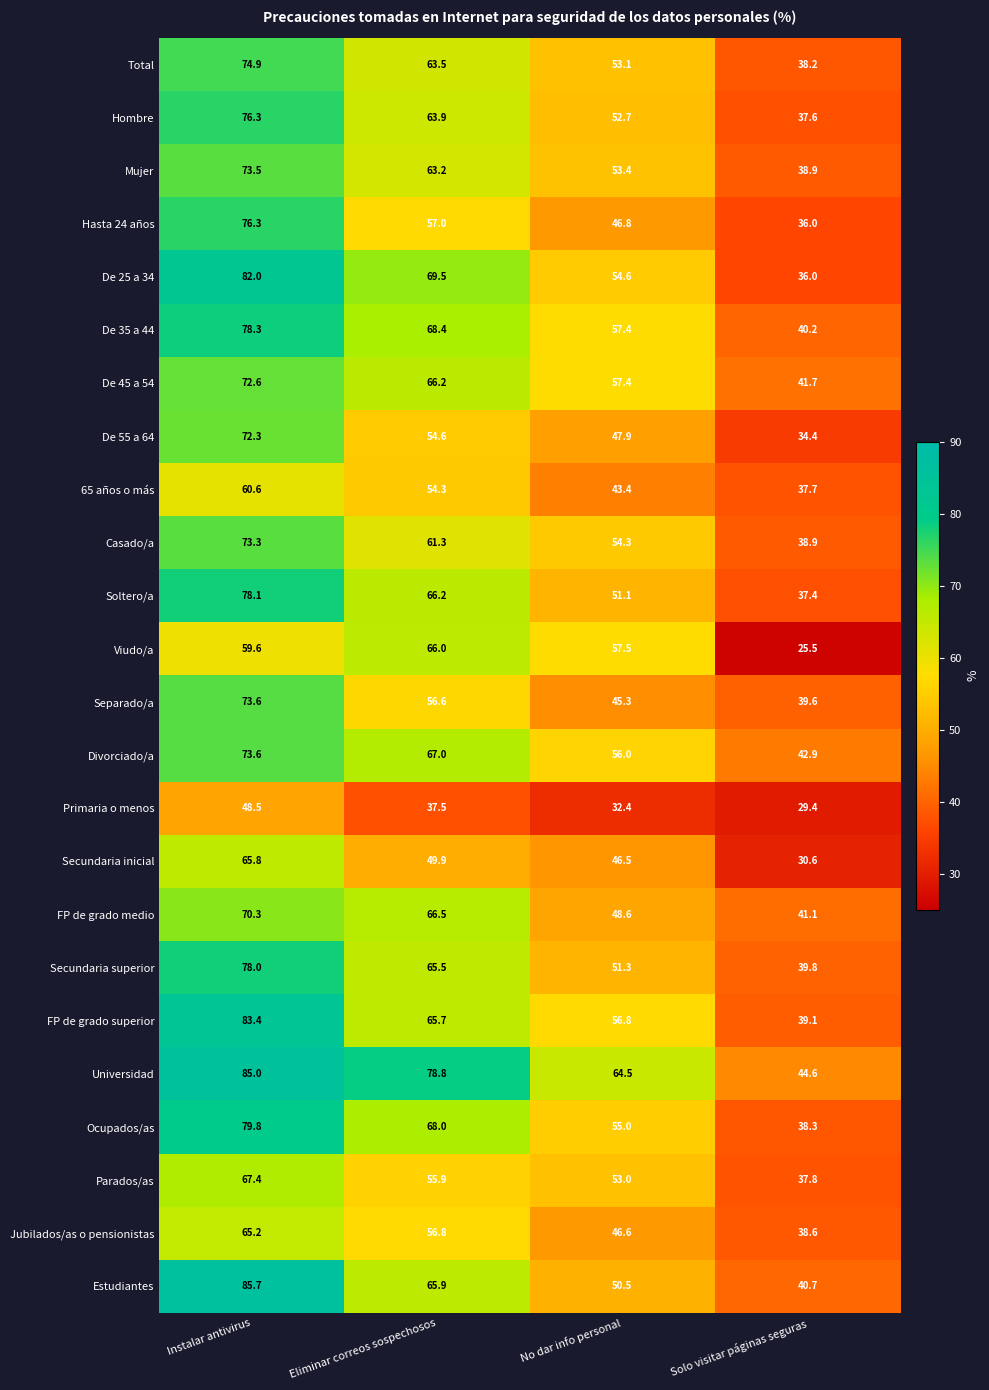

Rank the categories by De 25 a 34 value from highest to lowest.

Instalar antivirus, Eliminar correos sospechosos, No dar info personal, Solo visitar páginas seguras